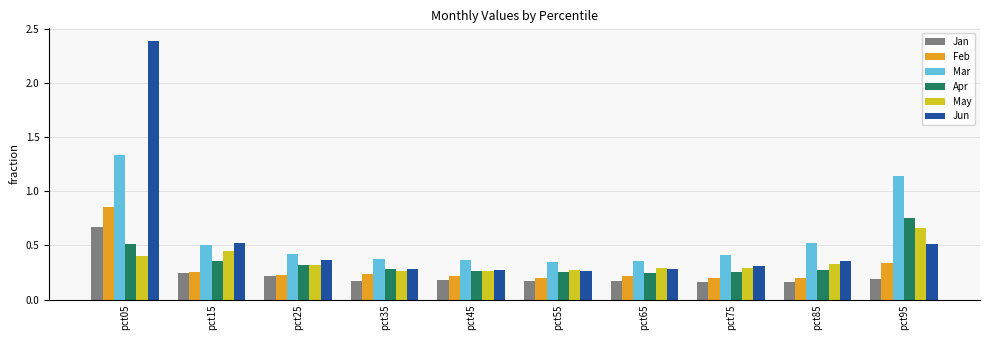

Count the number of categories in the chart.

10